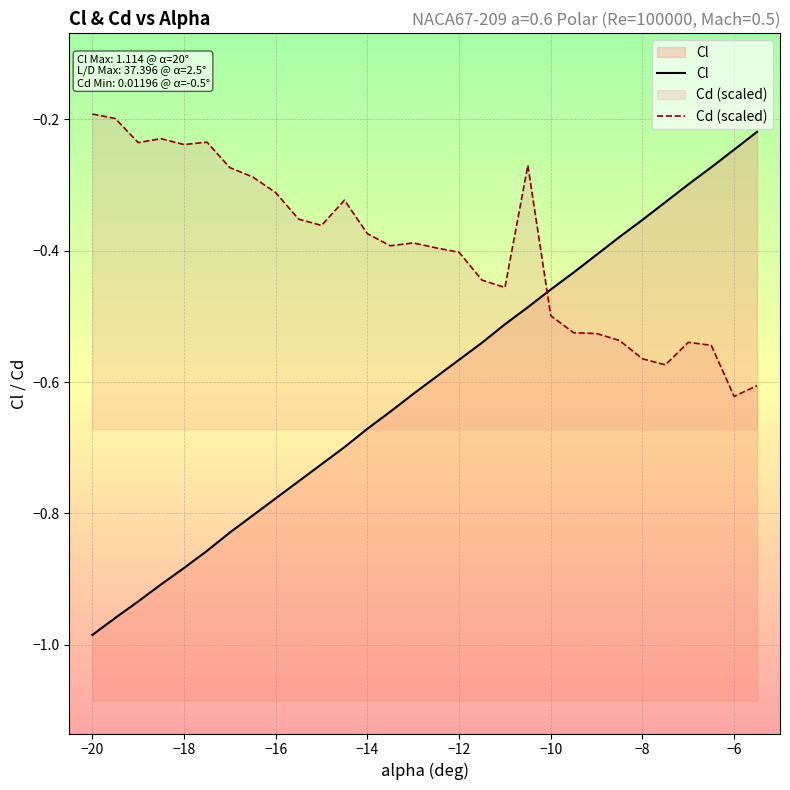

What are all the series names shown in the legend?

Cl, Cd (scaled)